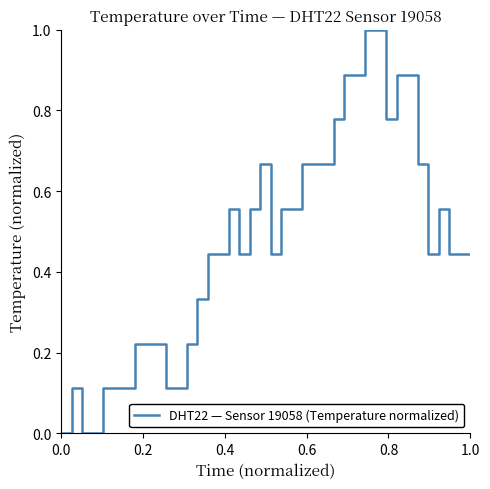

What is the greatest value displayed?

1.0